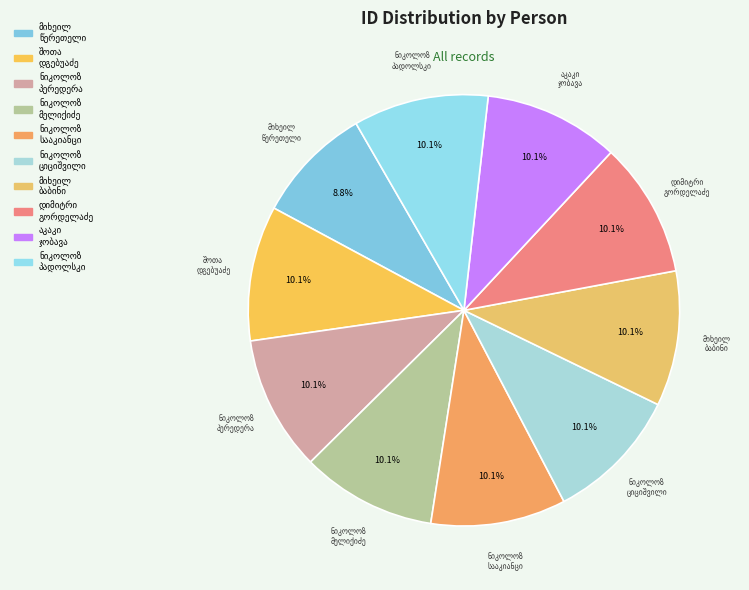

To the nearest percent, what is the difference between the largest and smallest slice percentages?

1%